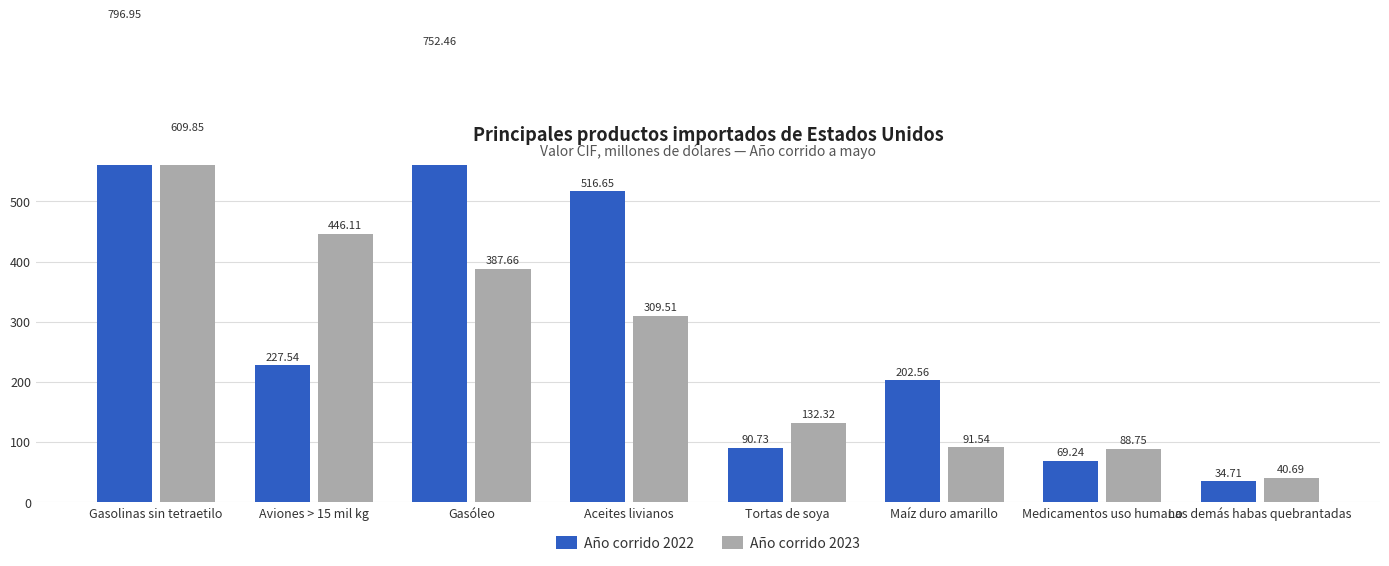

What value does the Año corrido 2023 series have at Medicamentos uso humano?

88.8